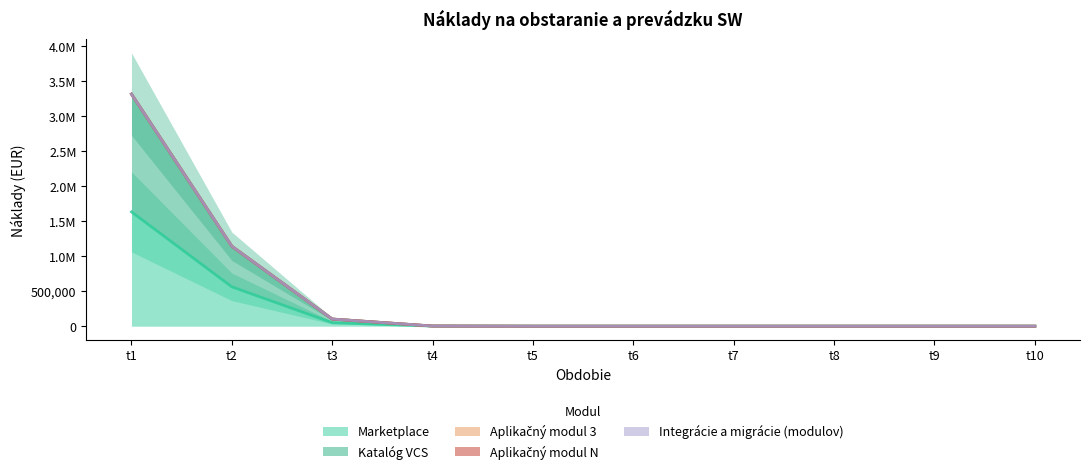

True or false: Aplikačný modul 3 has a value of 0.0 at t9.

True